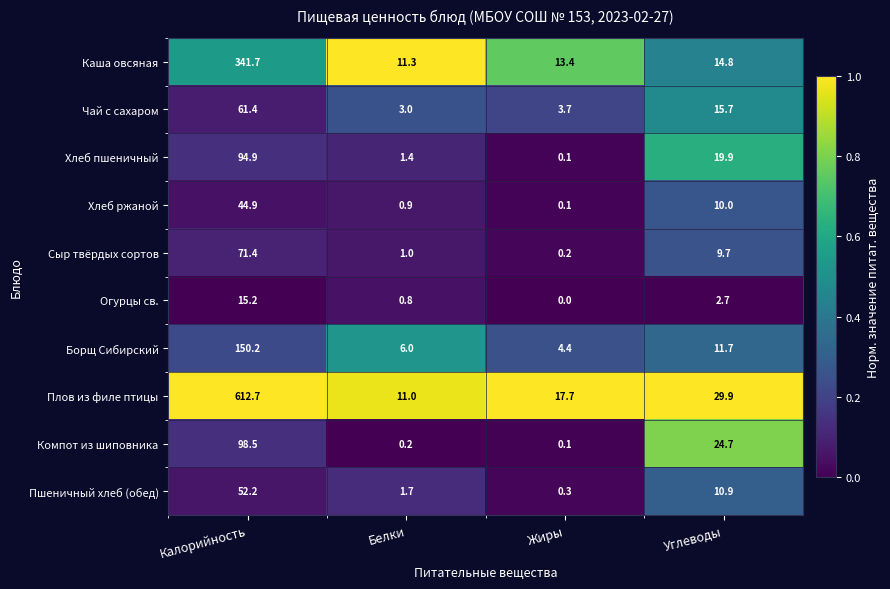

List the series in order of their peak value, highest first.

Плов из филе птицы, Каша овсяная, Борщ Сибирский, Компот из шиповника, Хлеб пшеничный, Сыр твёрдых сортов, Чай с сахаром, Пшеничный хлеб (обед), Хлеб ржаной, Огурцы св.